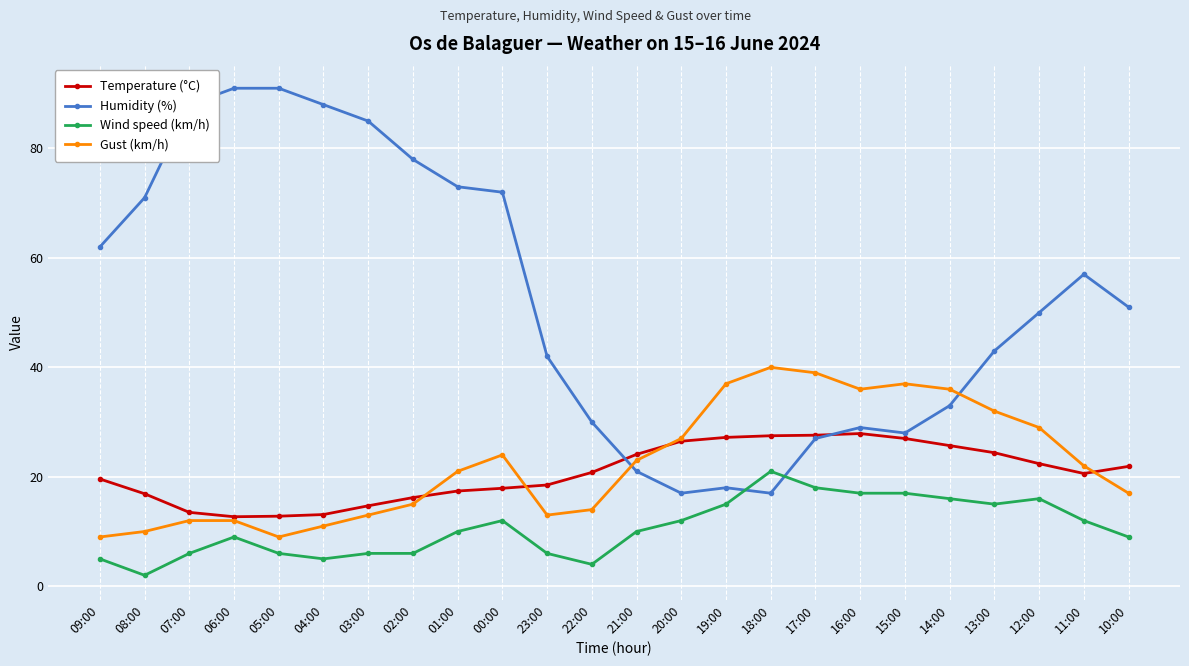

Is it true that Gust (km/h) equals 40.4 at 12:00?

False